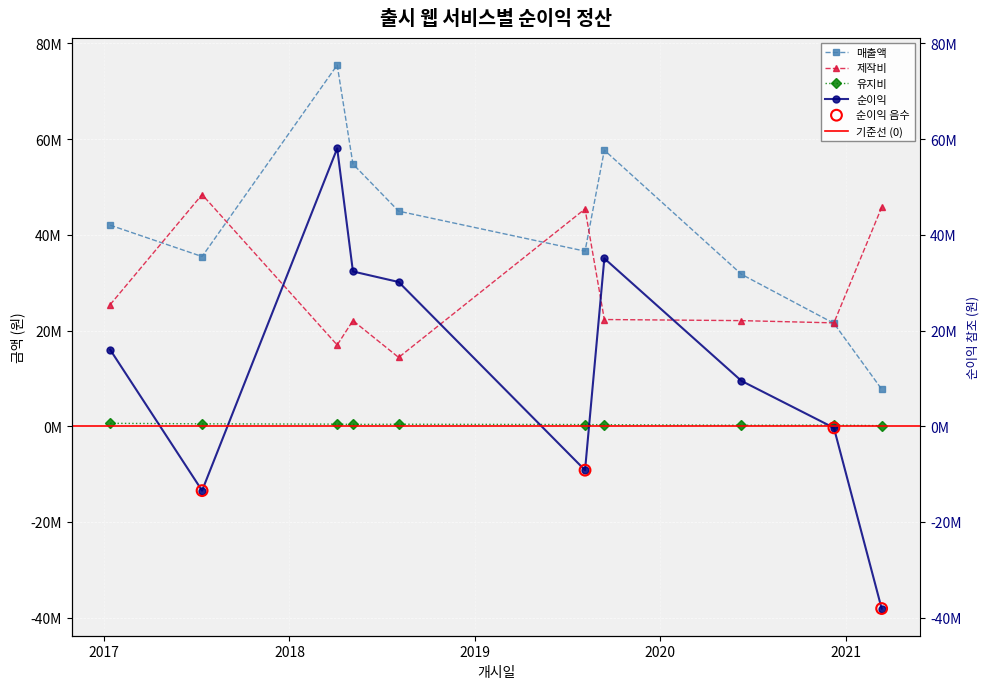

Which series reaches the maximum Y coordinate?

매출액